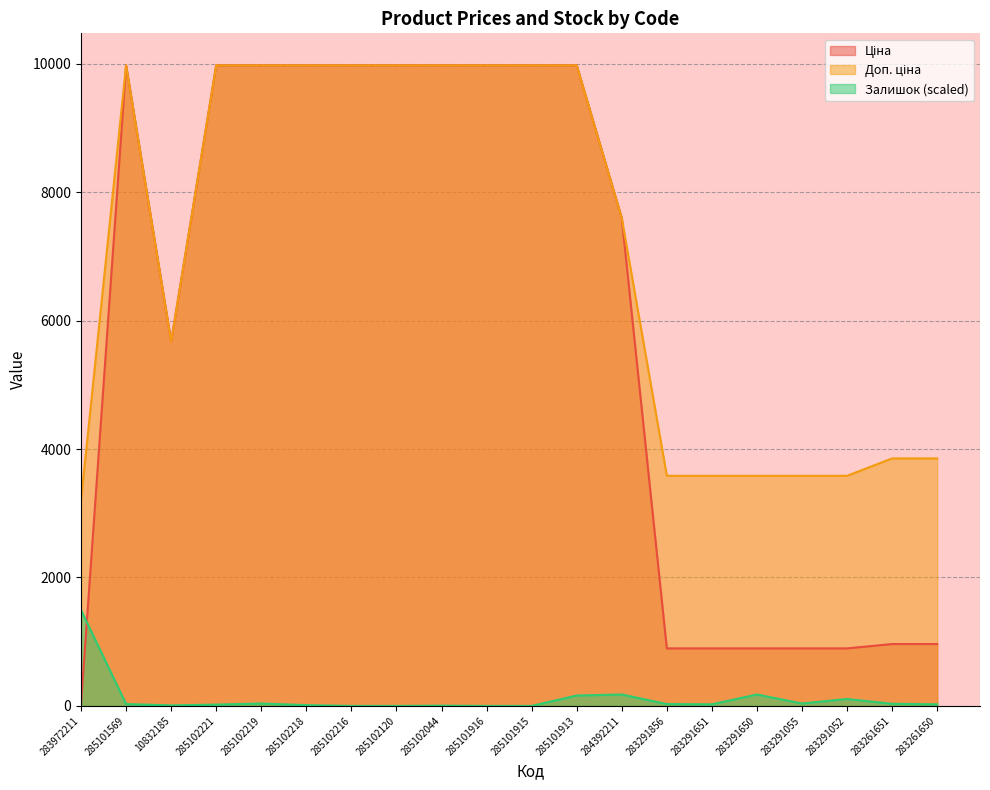

Which series changed the most between 283972211 and 283291650?

Залишок (scaled)